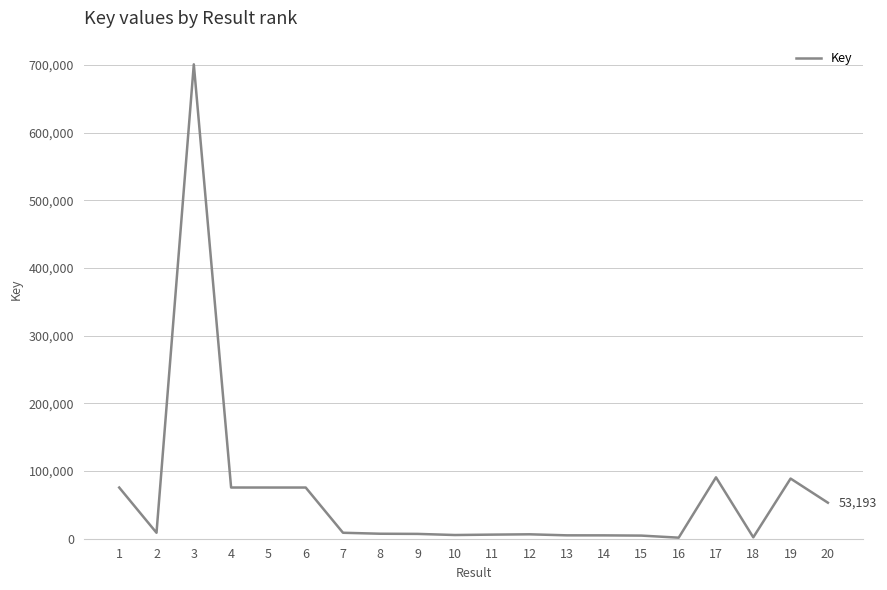

What is the difference between the maximum and minimum values?

699144